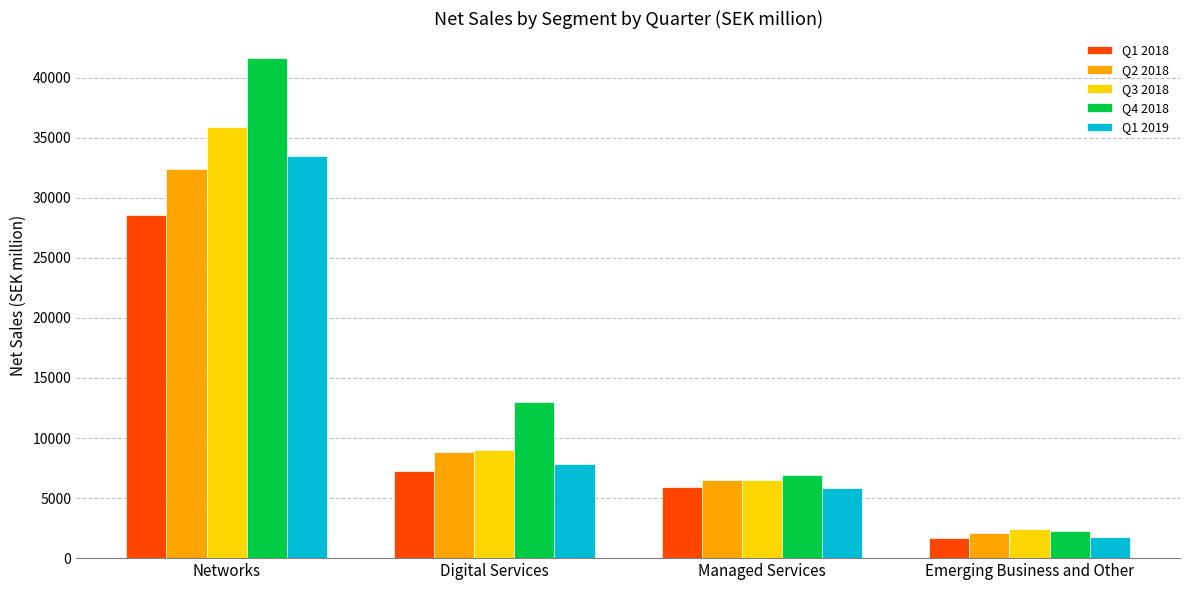

At which category is the sum across all series the highest?

Networks